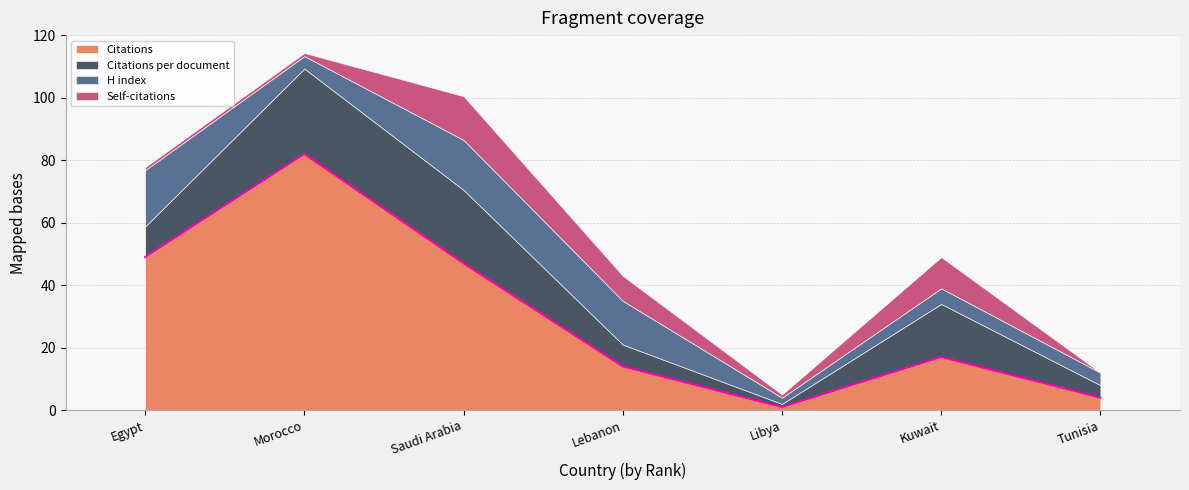

Where is Self-citations nearest to the value 7?

Lebanon